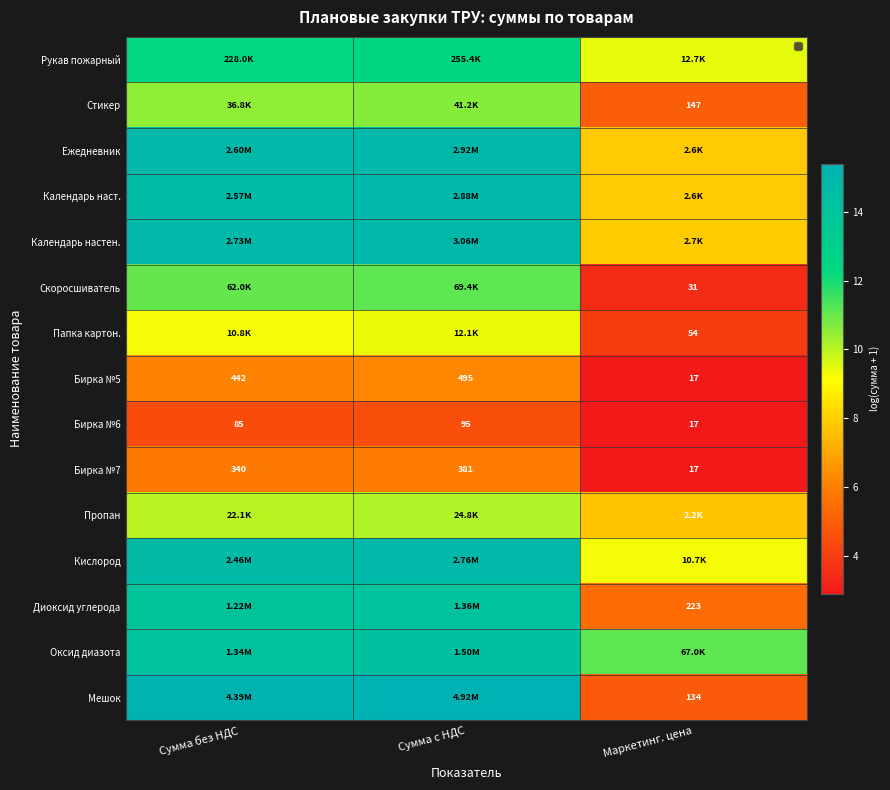

The value of Кислород at Маркетинг. цена is 2.1. True or false?

False